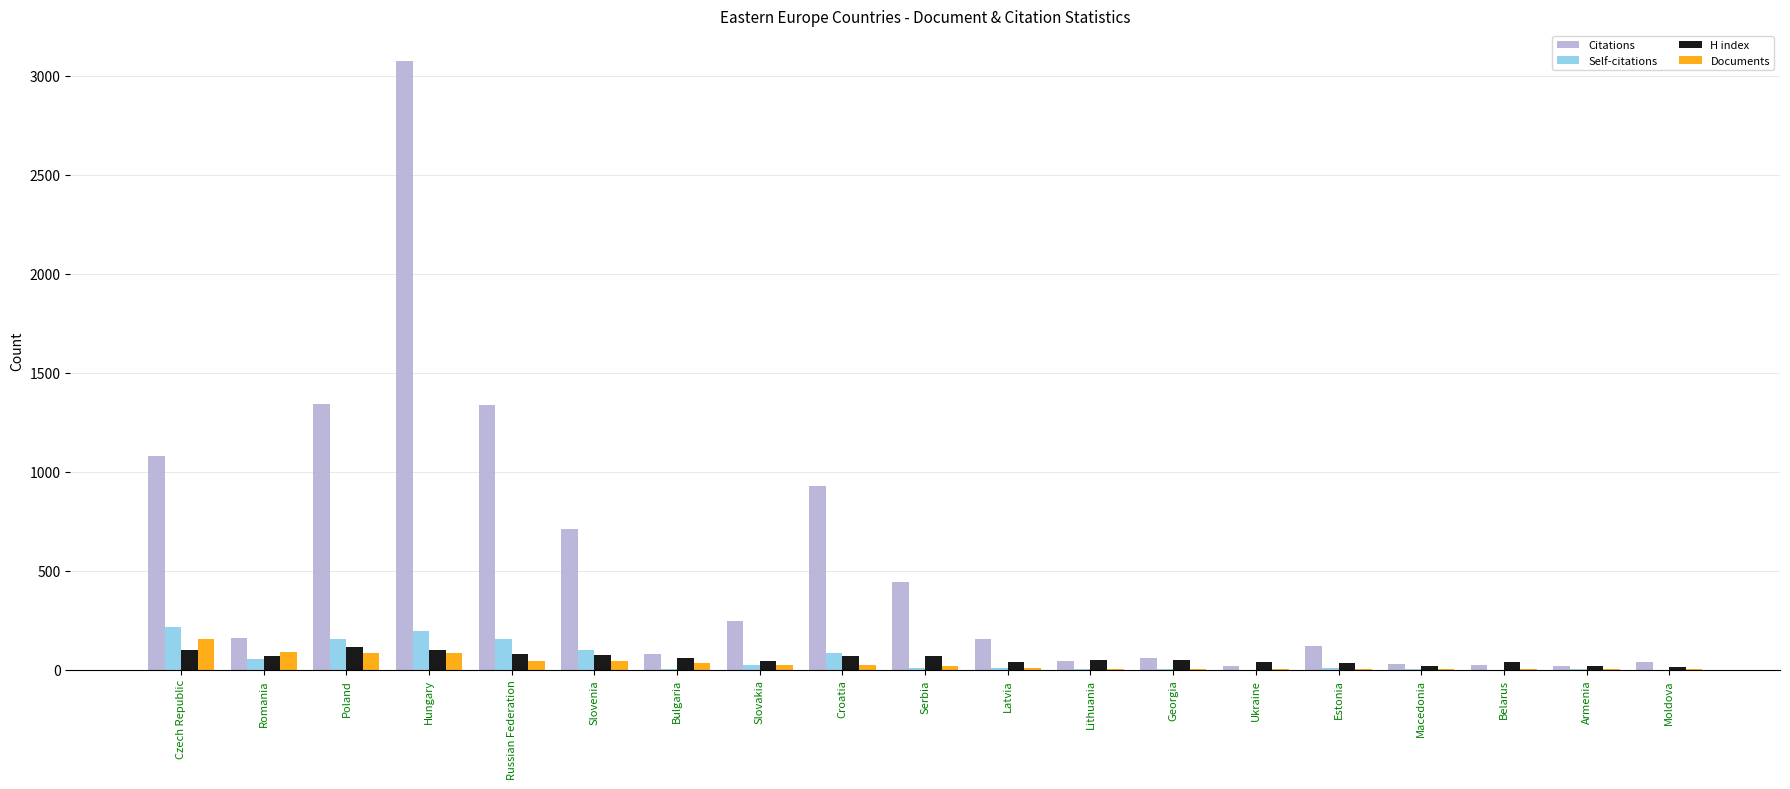

Count the number of categories in the chart.

19